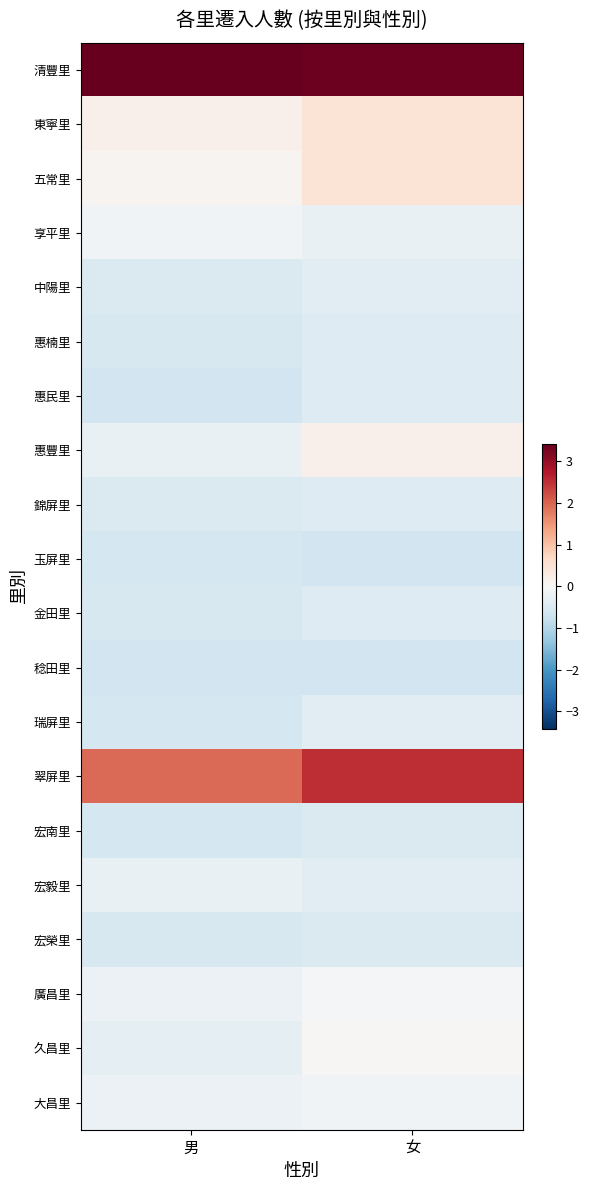

What is the difference between the highest and lowest values at 女?

4.0